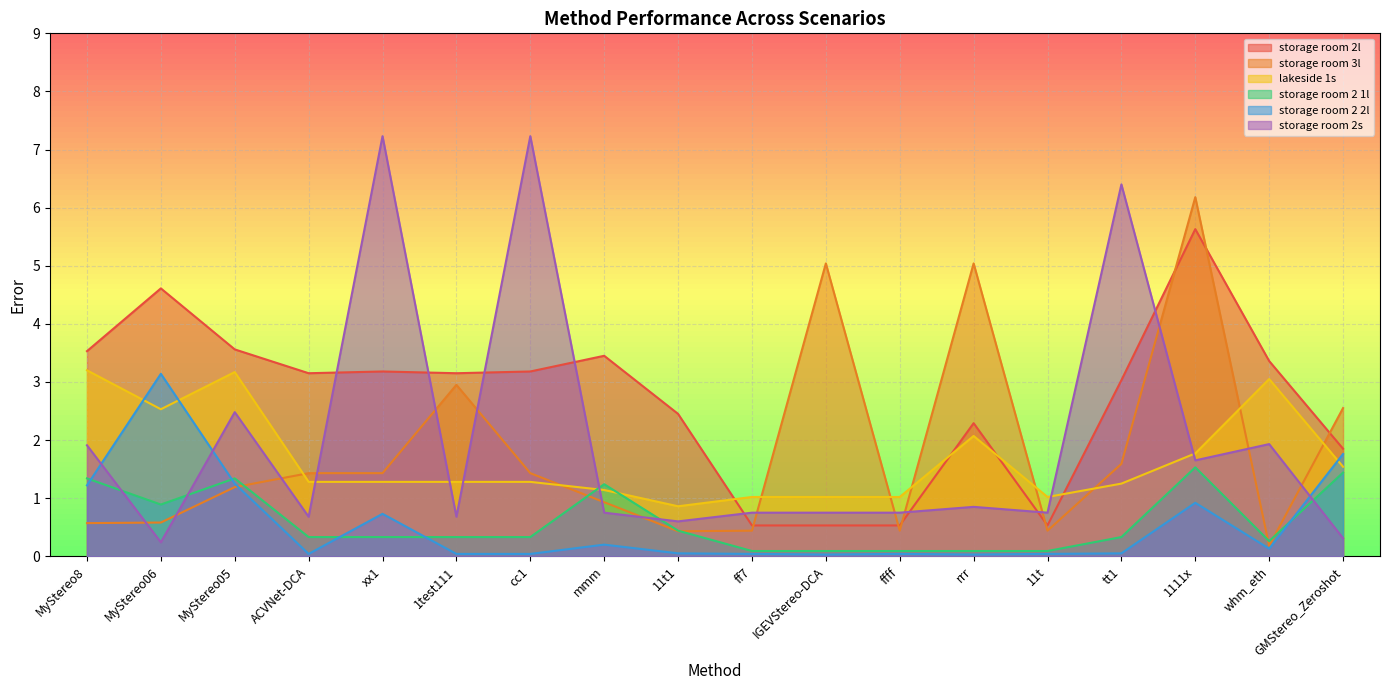

What is the label of the 6th point from the left?

1test111